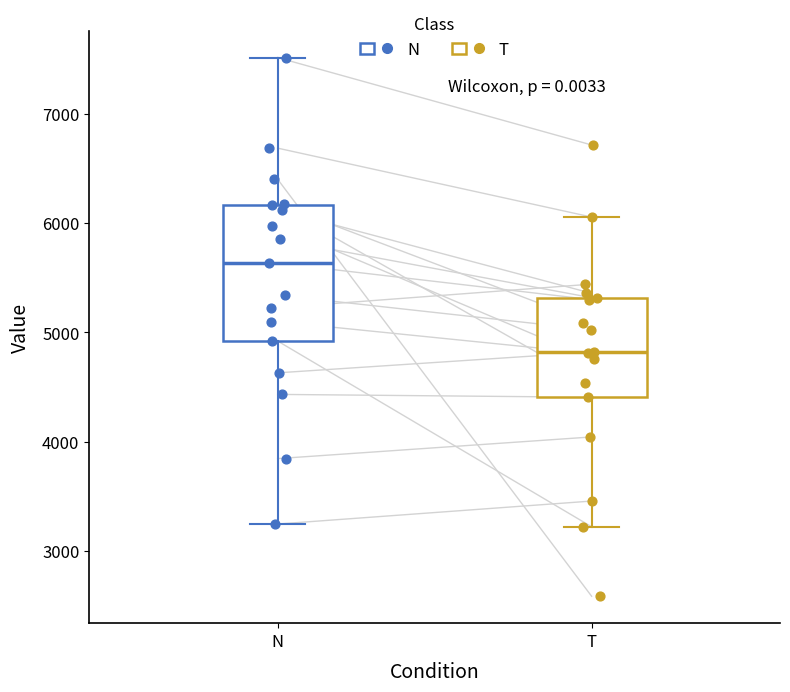

Which box is the tallest, from its lower edge to its upper edge?

N